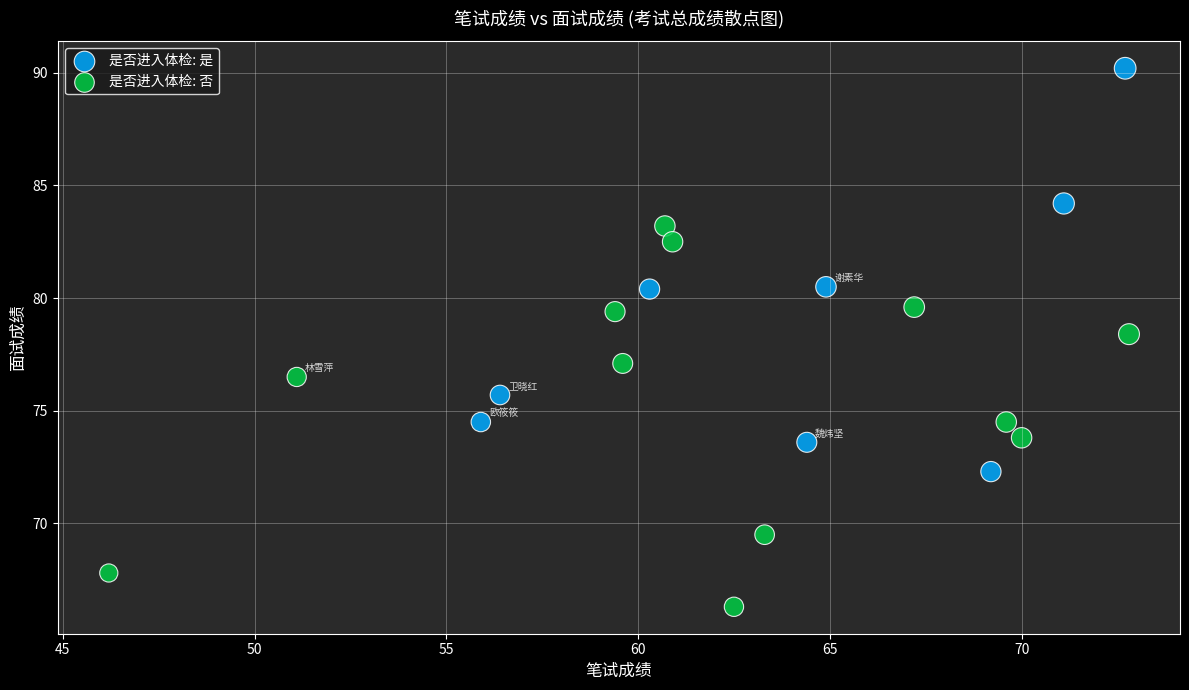

Which series contains the lowest Y value?

是否进入体检: 否